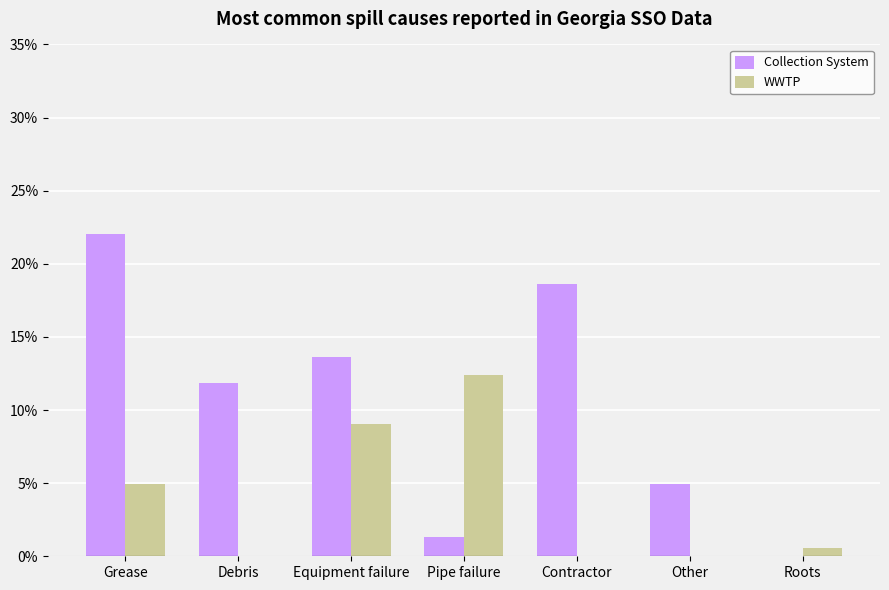

What are all the series names shown in the legend?

Collection System, WWTP